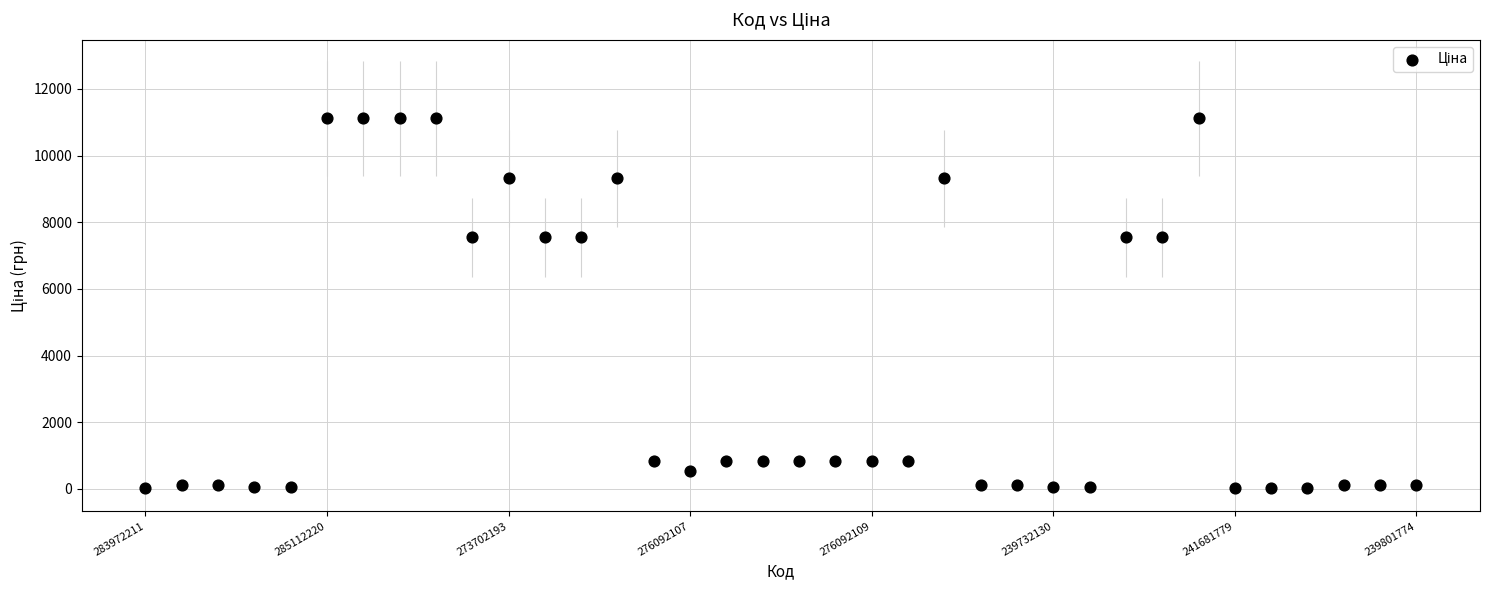

What is the range of Y values (max minus min)?

11081.8